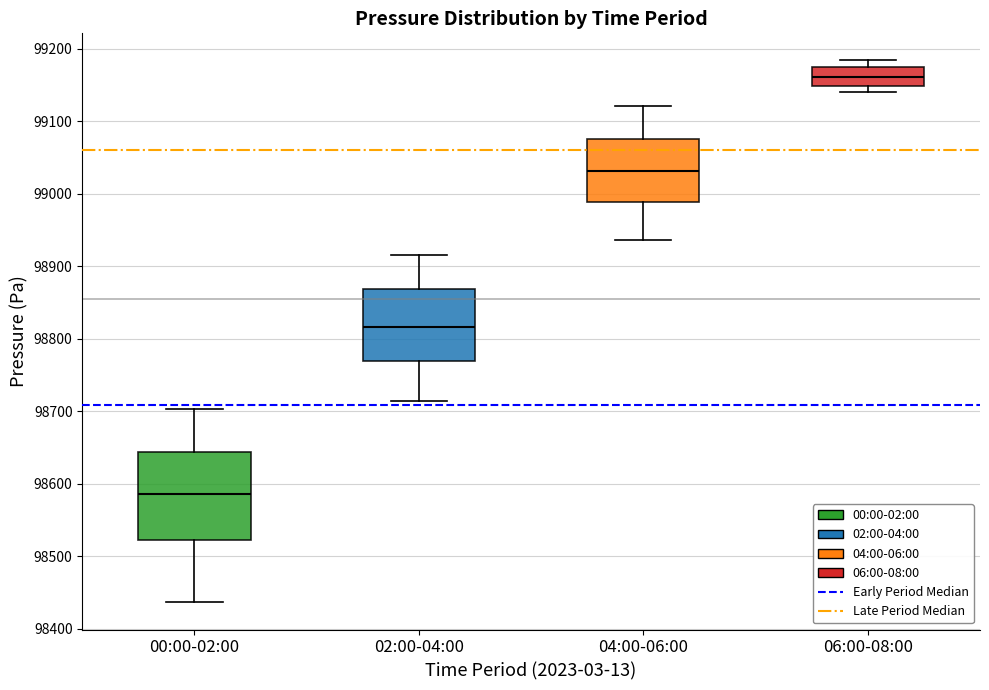

Which box is the tallest, from its lower edge to its upper edge?

00:00-02:00